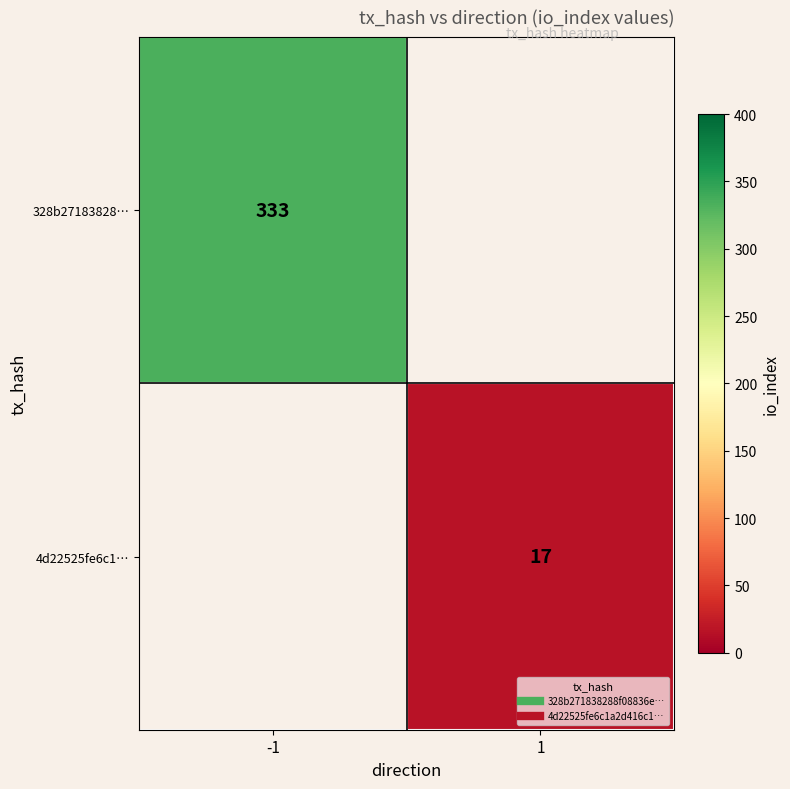

Rank the categories by 328b27183828… value from highest to lowest.

-1, 1